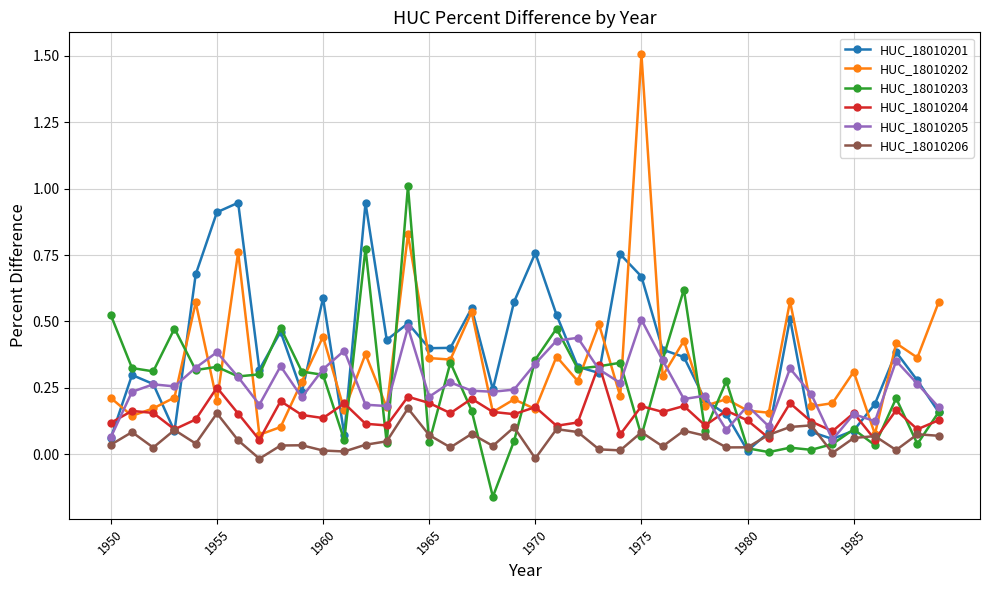

True or false: HUC_18010203 has more than 2 interior local peaks.

True